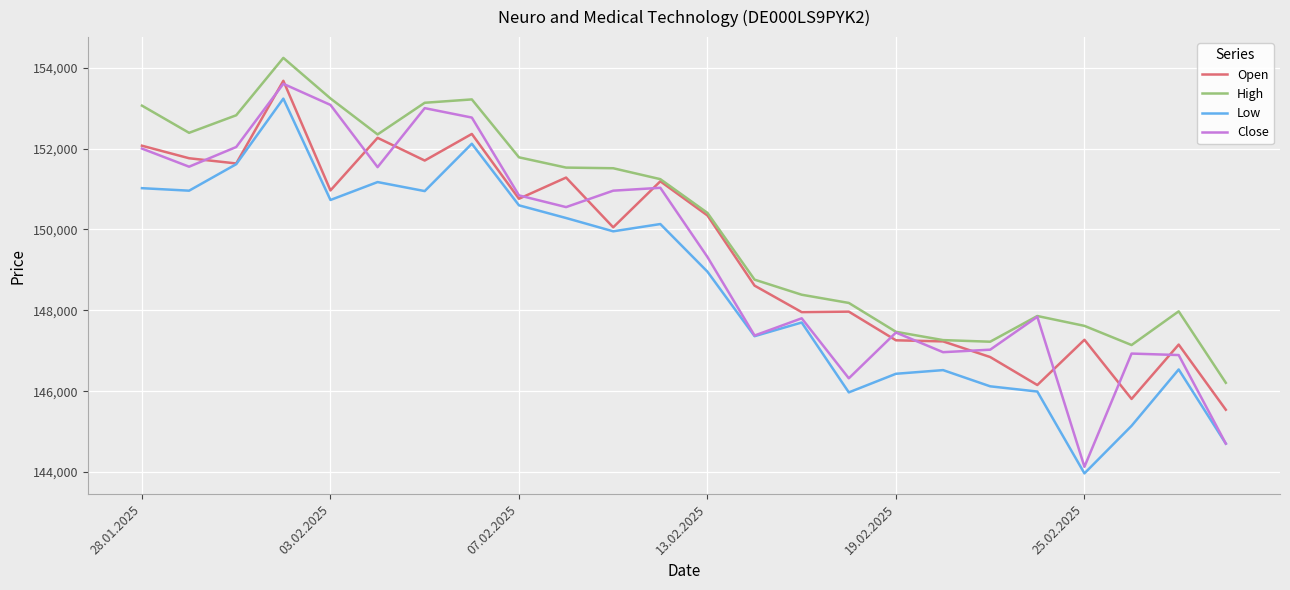

Which series has the largest total across all categories?

High